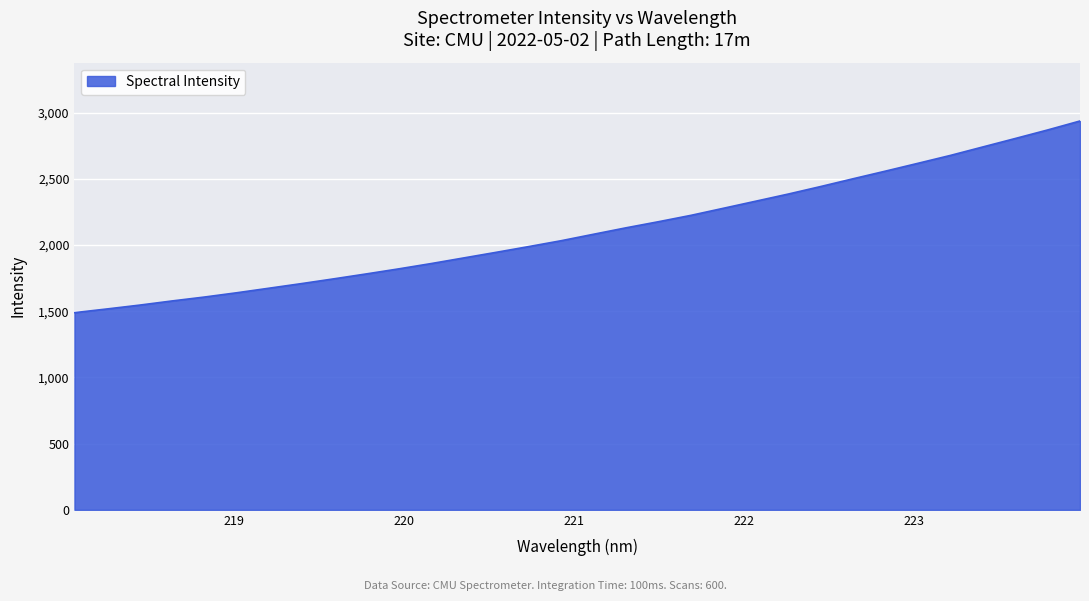

What is the difference between the maximum and minimum values?

1447.9